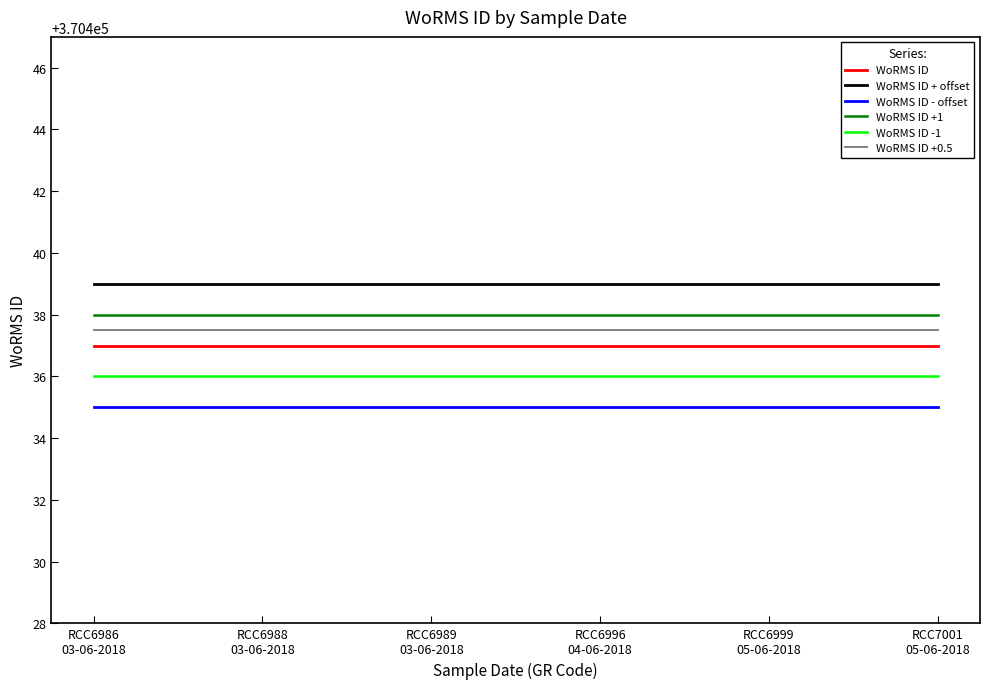

What value does the WoRMS ID - offset series have at RCC6996
04-06-2018?

370435.0